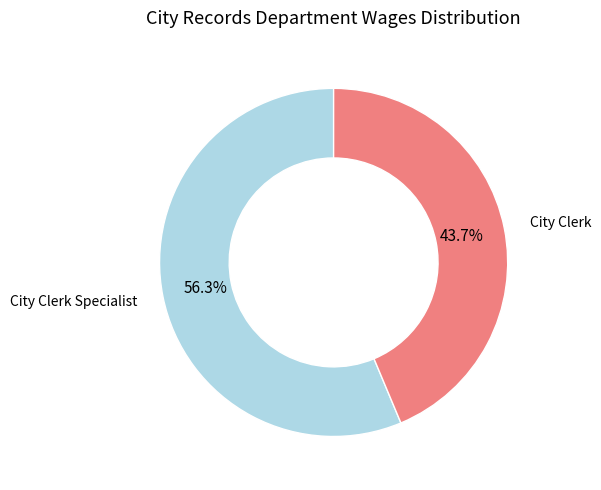

Is there a majority slice in this chart?

Yes